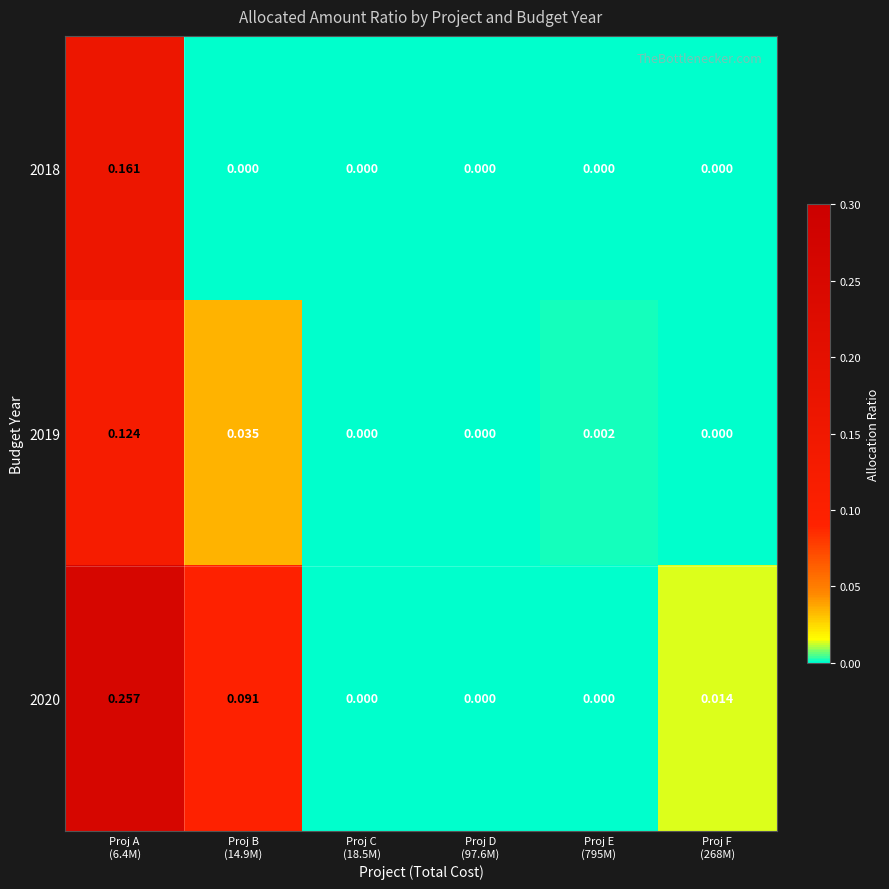

Count the number of data series in this chart.

3